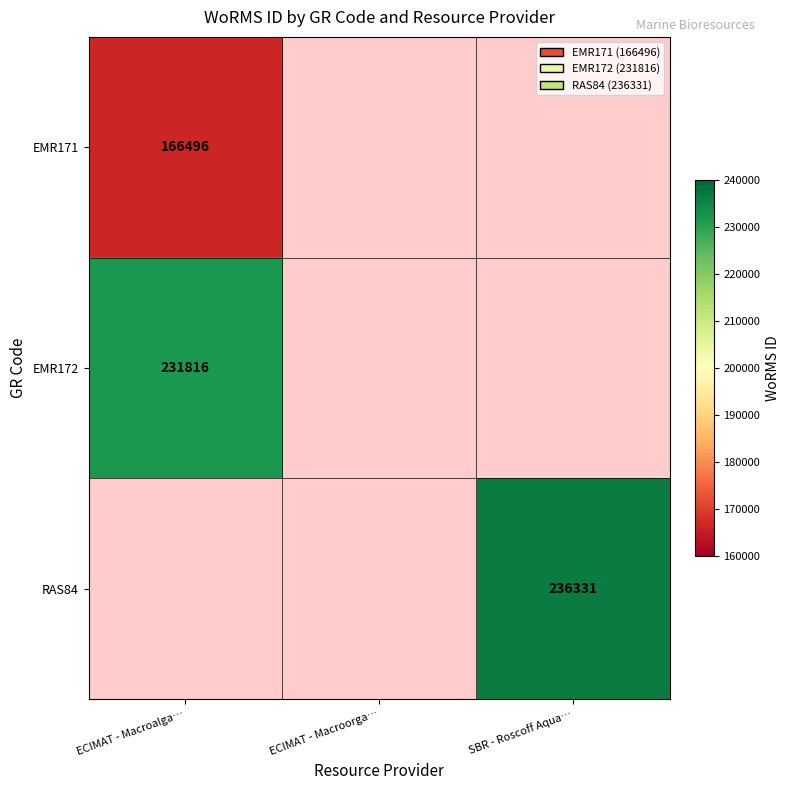

What is the minimum value shown in the chart?

166496.0